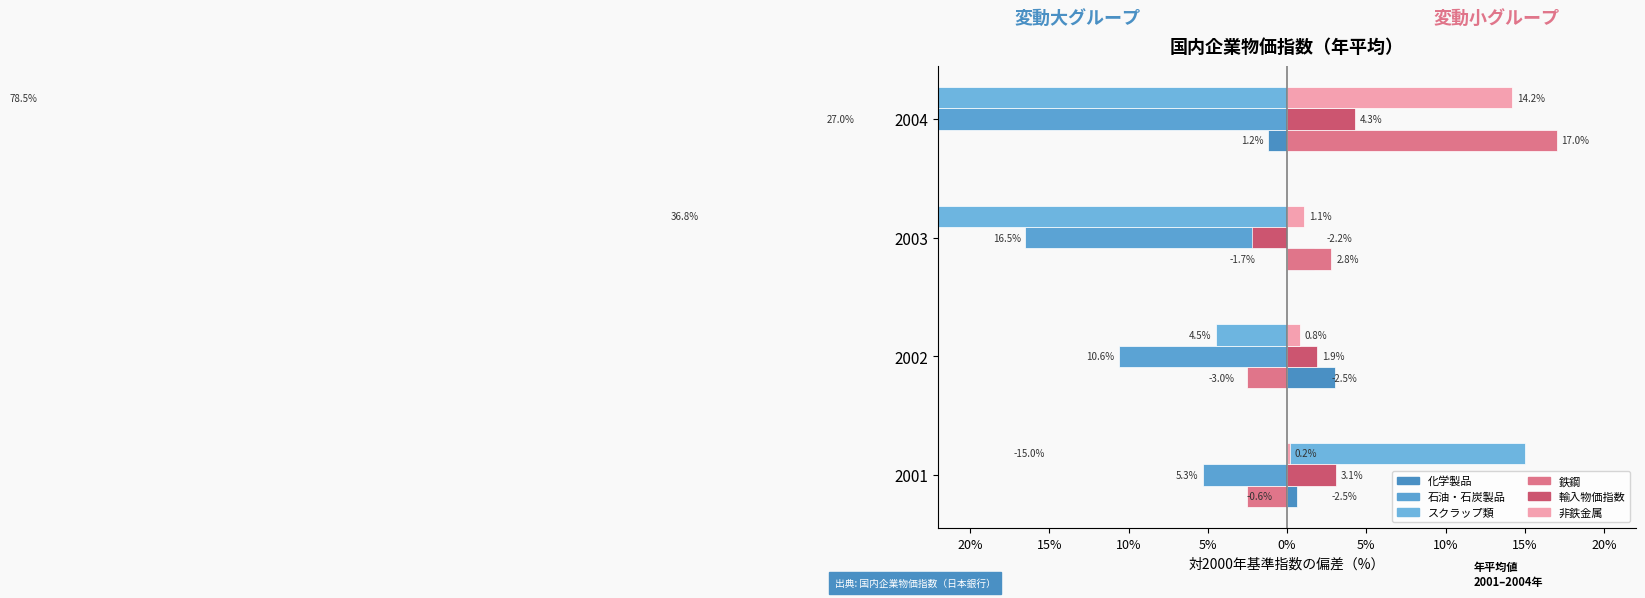

How many bars are there in each group?

6